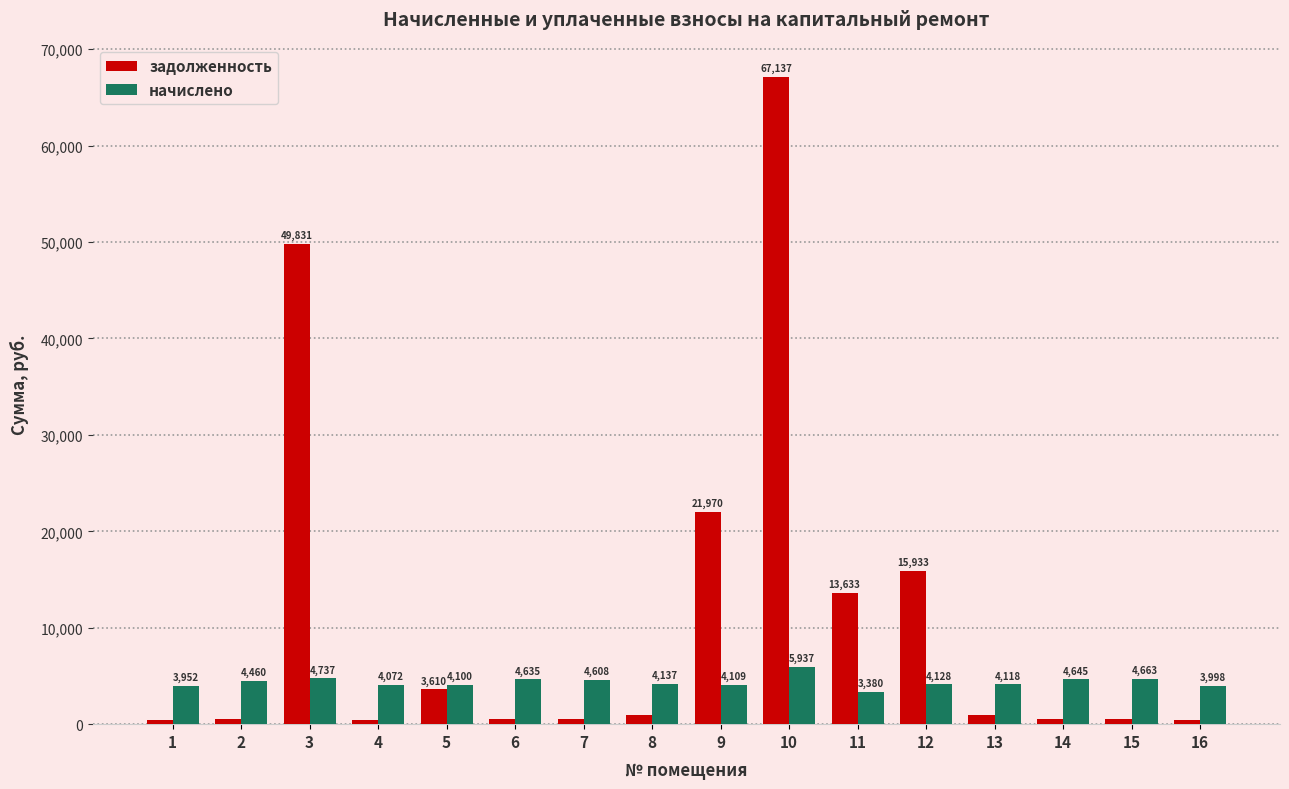

Count the number of data series in this chart.

2